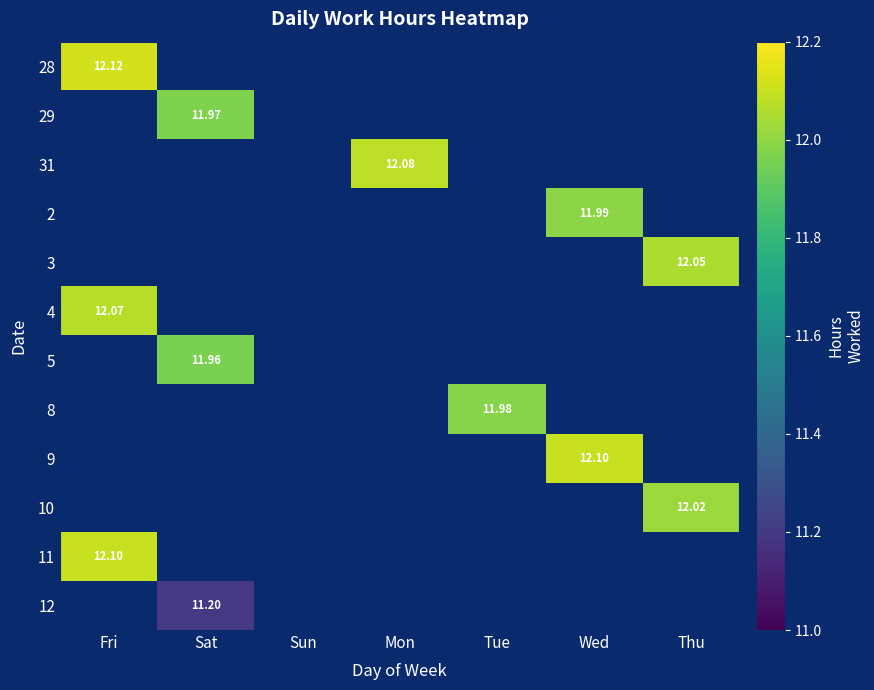

The 2 series shows 0.0 at Tue. True or false?

True